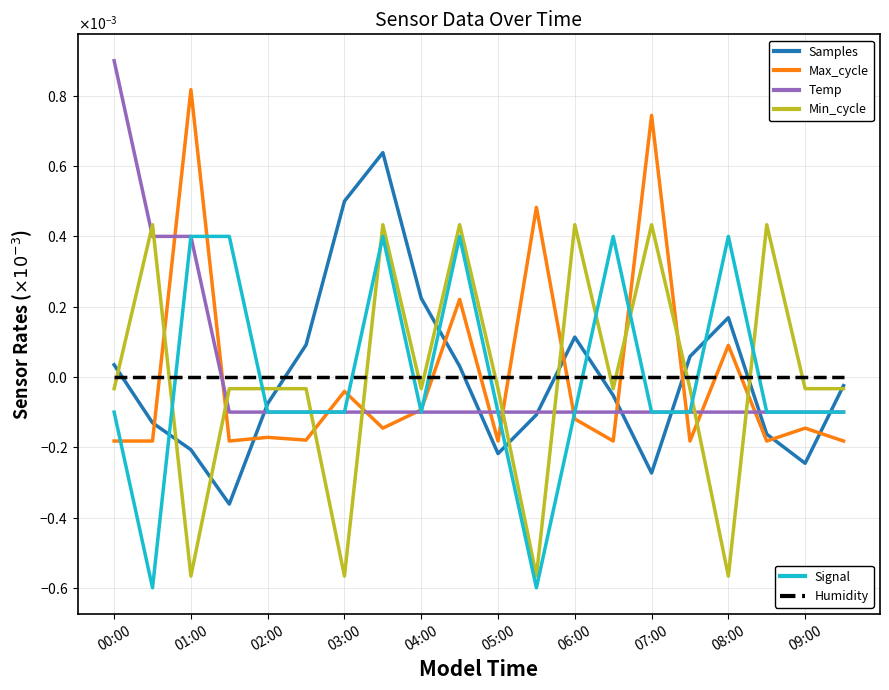

Which category has the highest value across all series?

00:00